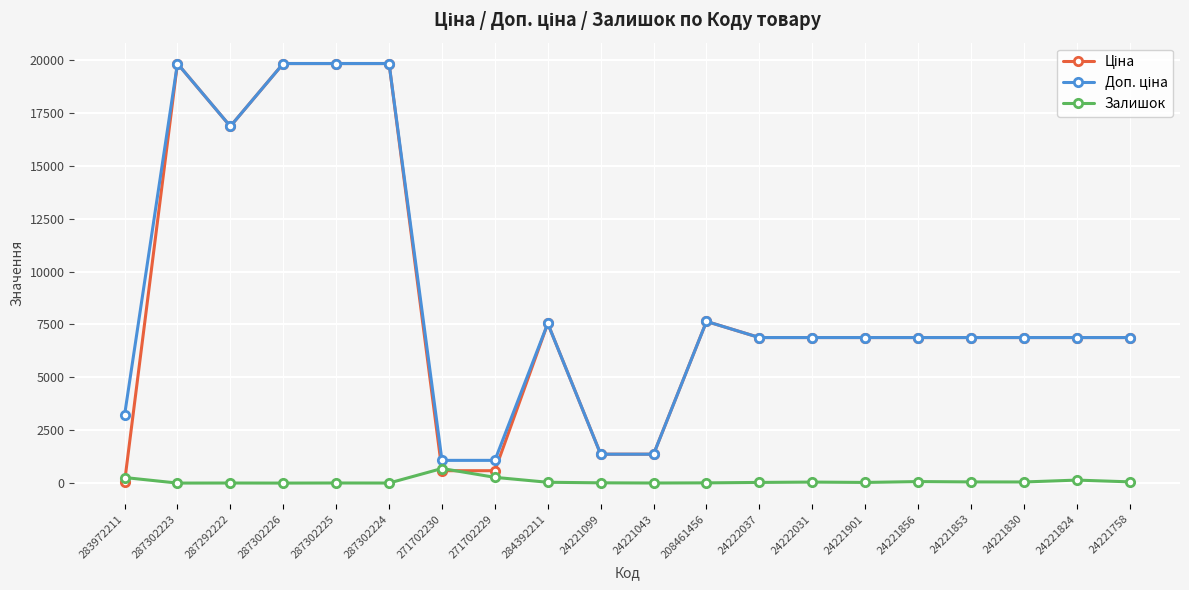

Read the Залишок value at 287302226.

1.0